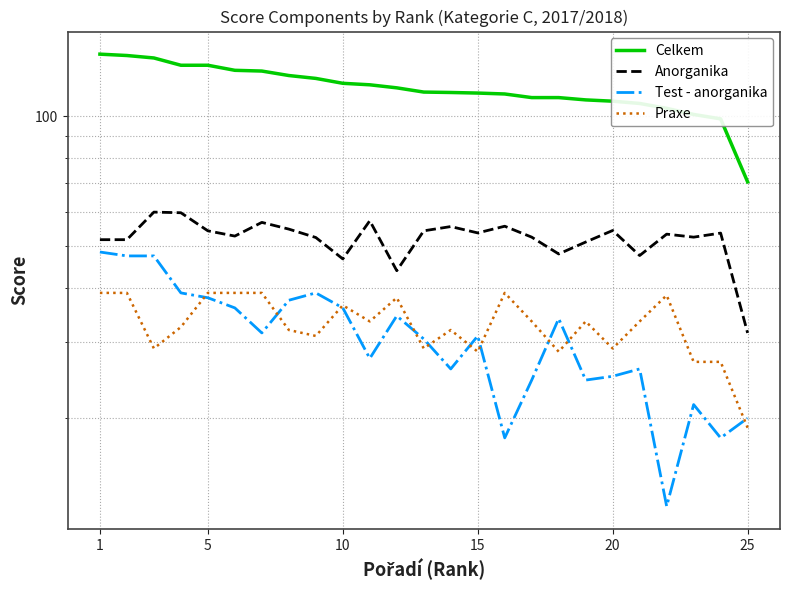

List the series in order of their peak value, lowest first.

Praxe, Test - anorganika, Anorganika, Celkem